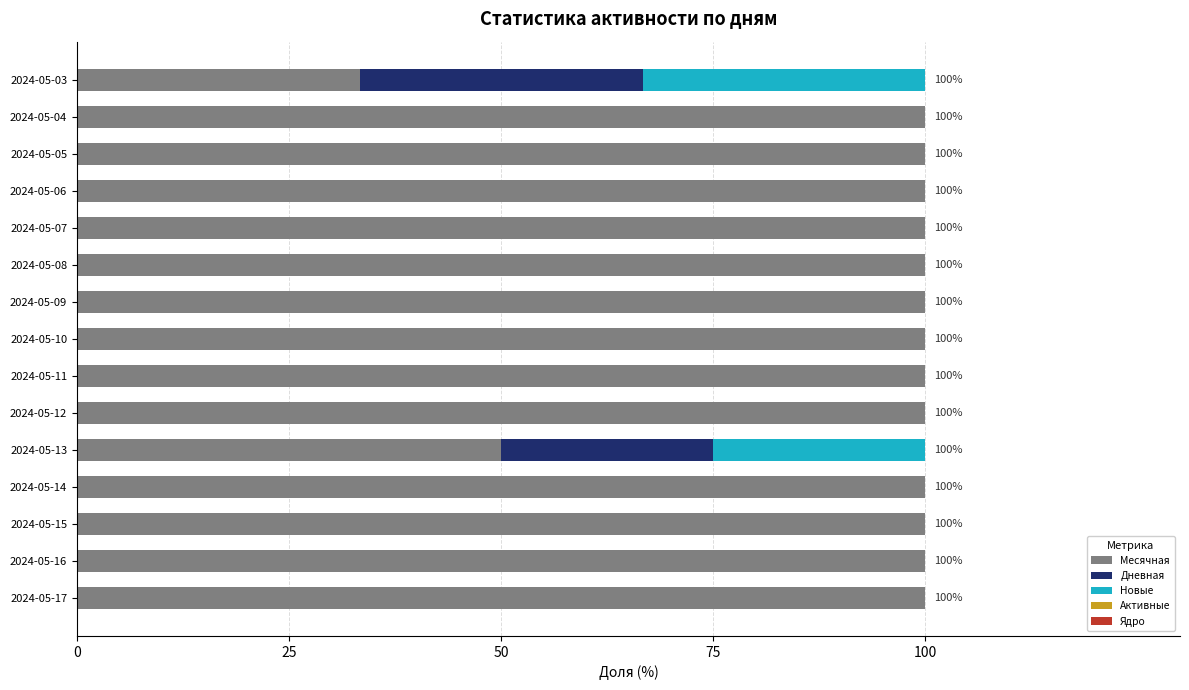

What is the total value across all series at 2024-05-17?

100.0